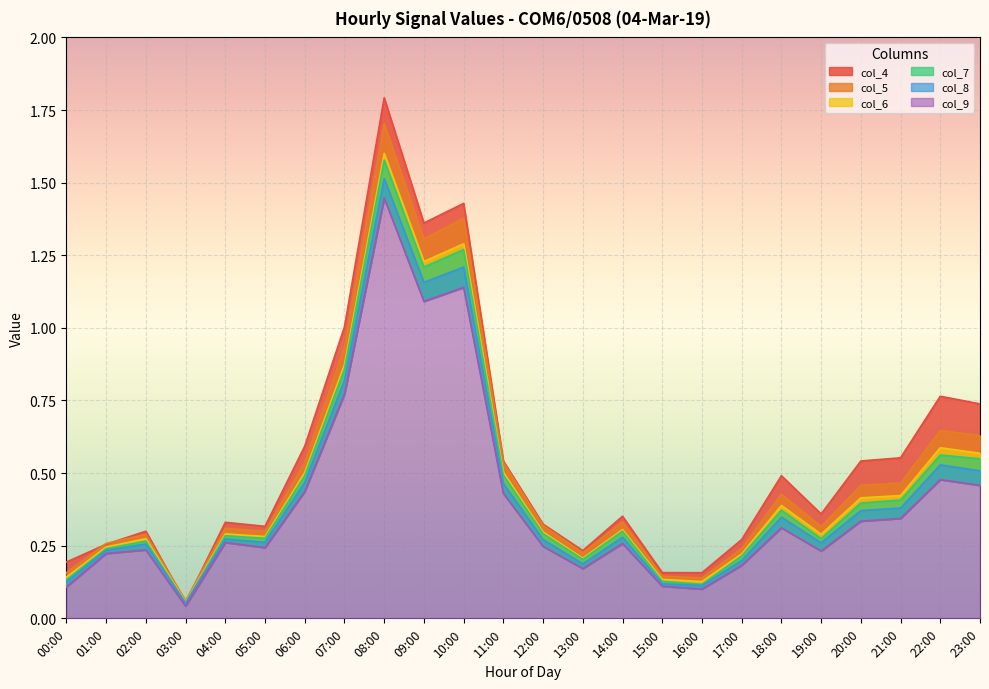

Reading left to right, list all the values displayed in this chart.

col_4: 00:00=0.2	01:00=0.3	02:00=0.3	03:00=0.1	04:00=0.3	05:00=0.3	06:00=0.6	07:00=1.0	08:00=1.8	09:00=1.4	10:00=1.4	11:00=0.5	12:00=0.3	13:00=0.2	14:00=0.4	15:00=0.2	16:00=0.2	17:00=0.3	18:00=0.5	19:00=0.4	20:00=0.5	21:00=0.6	22:00=0.8	23:00=0.7
col_5: 00:00=0.2	01:00=0.3	02:00=0.3	03:00=0.1	04:00=0.3	05:00=0.3	06:00=0.5	07:00=0.9	08:00=1.7	09:00=1.3	10:00=1.4	11:00=0.5	12:00=0.3	13:00=0.2	14:00=0.3	15:00=0.1	16:00=0.1	17:00=0.2	18:00=0.4	19:00=0.3	20:00=0.5	21:00=0.5	22:00=0.6	23:00=0.6
col_6: 00:00=0.1	01:00=0.2	02:00=0.3	03:00=0.1	04:00=0.3	05:00=0.3	06:00=0.5	07:00=0.9	08:00=1.6	09:00=1.2	10:00=1.3	11:00=0.5	12:00=0.3	13:00=0.2	14:00=0.3	15:00=0.1	16:00=0.1	17:00=0.2	18:00=0.4	19:00=0.3	20:00=0.4	21:00=0.4	22:00=0.6	23:00=0.6
col_7: 00:00=0.1	01:00=0.2	02:00=0.3	03:00=0.1	04:00=0.3	05:00=0.3	06:00=0.5	07:00=0.9	08:00=1.6	09:00=1.2	10:00=1.3	11:00=0.5	12:00=0.3	13:00=0.2	14:00=0.3	15:00=0.1	16:00=0.1	17:00=0.2	18:00=0.4	19:00=0.3	20:00=0.4	21:00=0.4	22:00=0.6	23:00=0.5
col_8: 00:00=0.1	01:00=0.2	02:00=0.3	03:00=0.1	04:00=0.3	05:00=0.3	06:00=0.5	07:00=0.8	08:00=1.5	09:00=1.2	10:00=1.2	11:00=0.5	12:00=0.3	13:00=0.2	14:00=0.3	15:00=0.1	16:00=0.1	17:00=0.2	18:00=0.3	19:00=0.3	20:00=0.4	21:00=0.4	22:00=0.5	23:00=0.5
col_9: 00:00=0.1	01:00=0.2	02:00=0.2	03:00=0.0	04:00=0.3	05:00=0.2	06:00=0.4	07:00=0.8	08:00=1.4	09:00=1.1	10:00=1.1	11:00=0.4	12:00=0.2	13:00=0.2	14:00=0.3	15:00=0.1	16:00=0.1	17:00=0.2	18:00=0.3	19:00=0.2	20:00=0.3	21:00=0.3	22:00=0.5	23:00=0.5